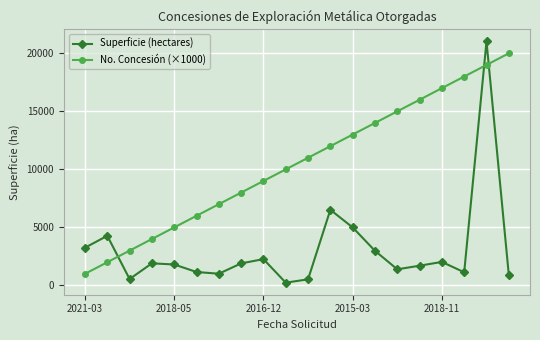

How many lines are shown in the chart?

2